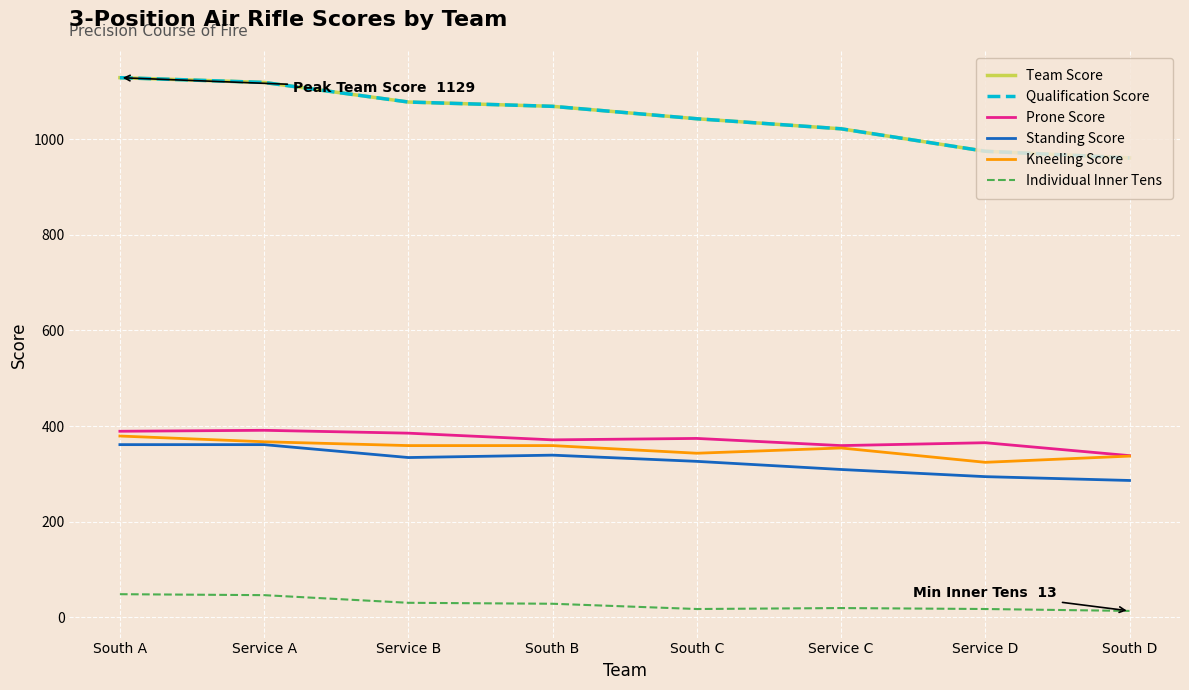

Which series has the largest range (max minus min)?

Team Score